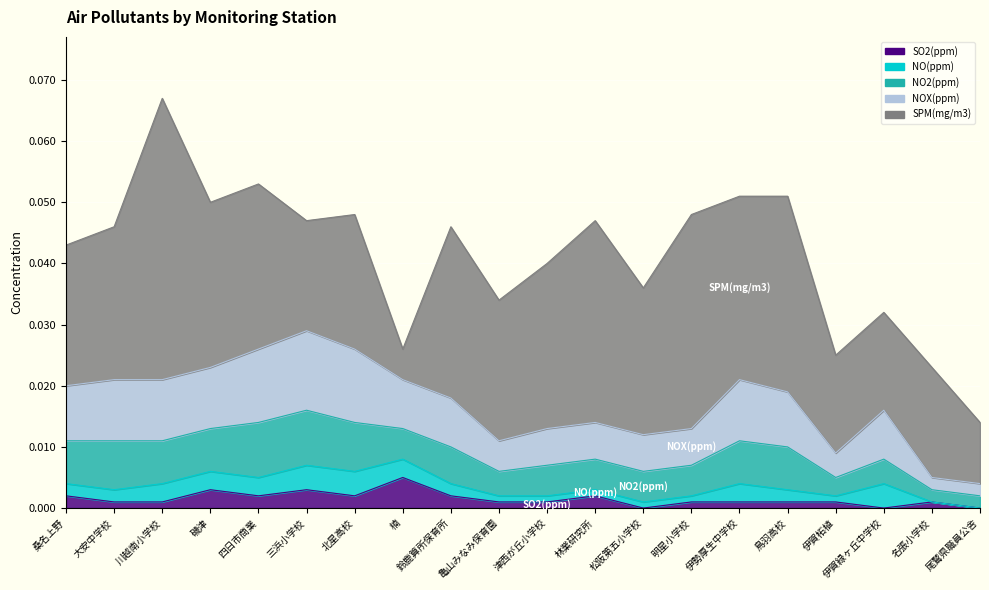

What are all the series names shown in the legend?

SO2(ppm), NO(ppm), NO2(ppm), NOX(ppm), SPM(mg/m3)